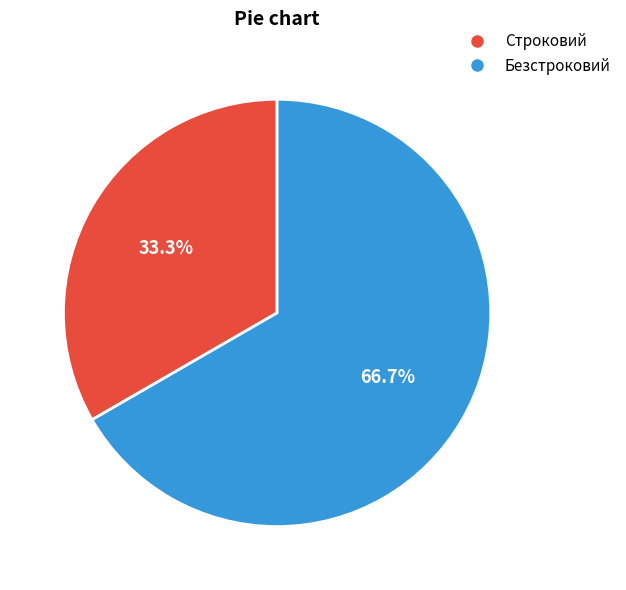

Combined, what portion of the pie is Строковий and Безстроковий?

100.0%